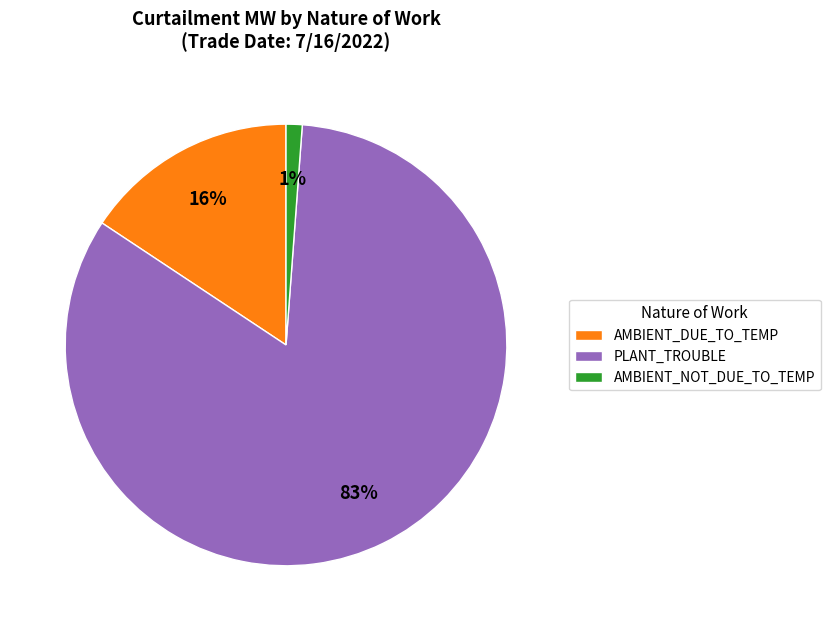

What is the largest slice in the pie chart?

PLANT_TROUBLE